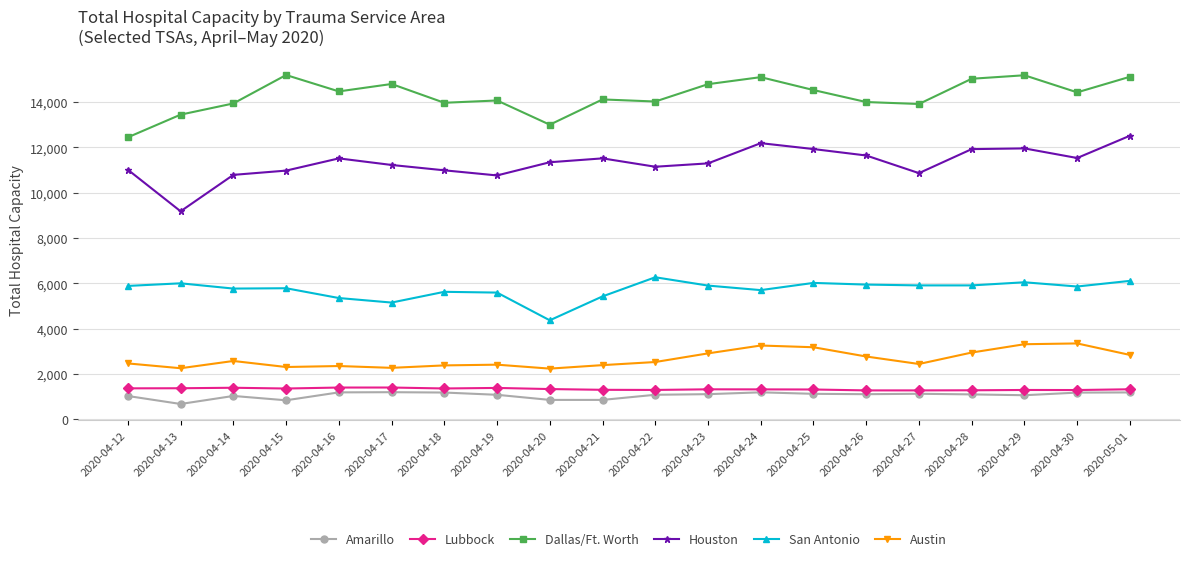

What is the label of the 16th point from the left?

2020-04-27